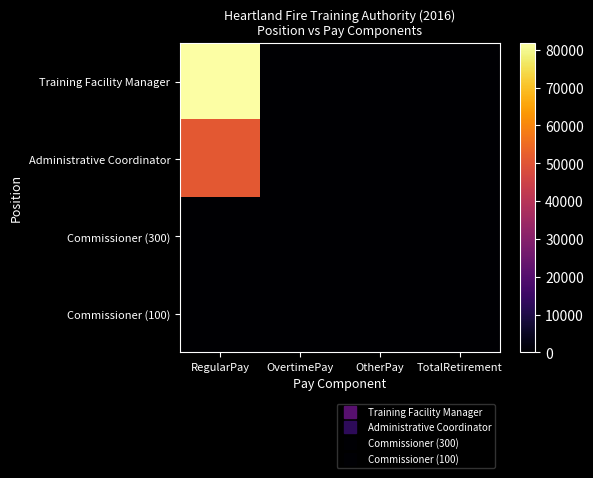

Which series changed the most between RegularPay and TotalRetirement?

Training Facility Manager